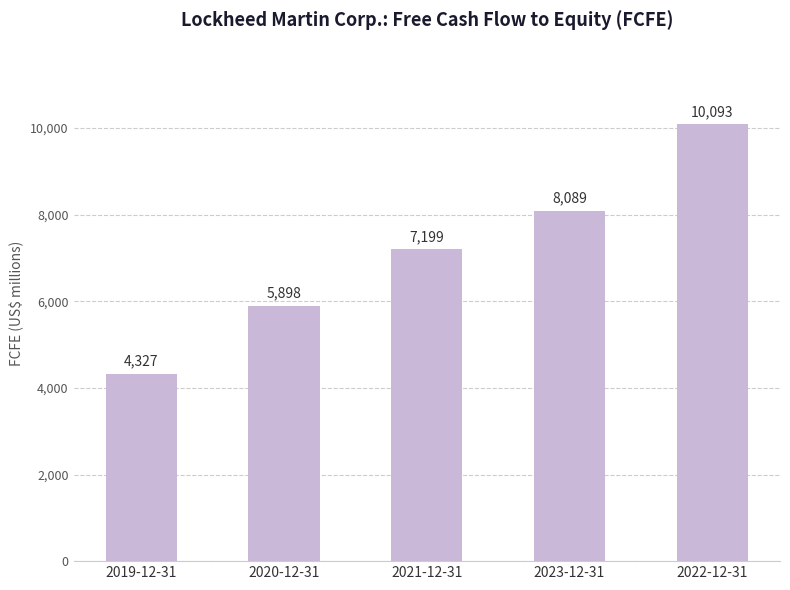

What is the difference between the values at 2021-12-31 and 2022-12-31?

2894